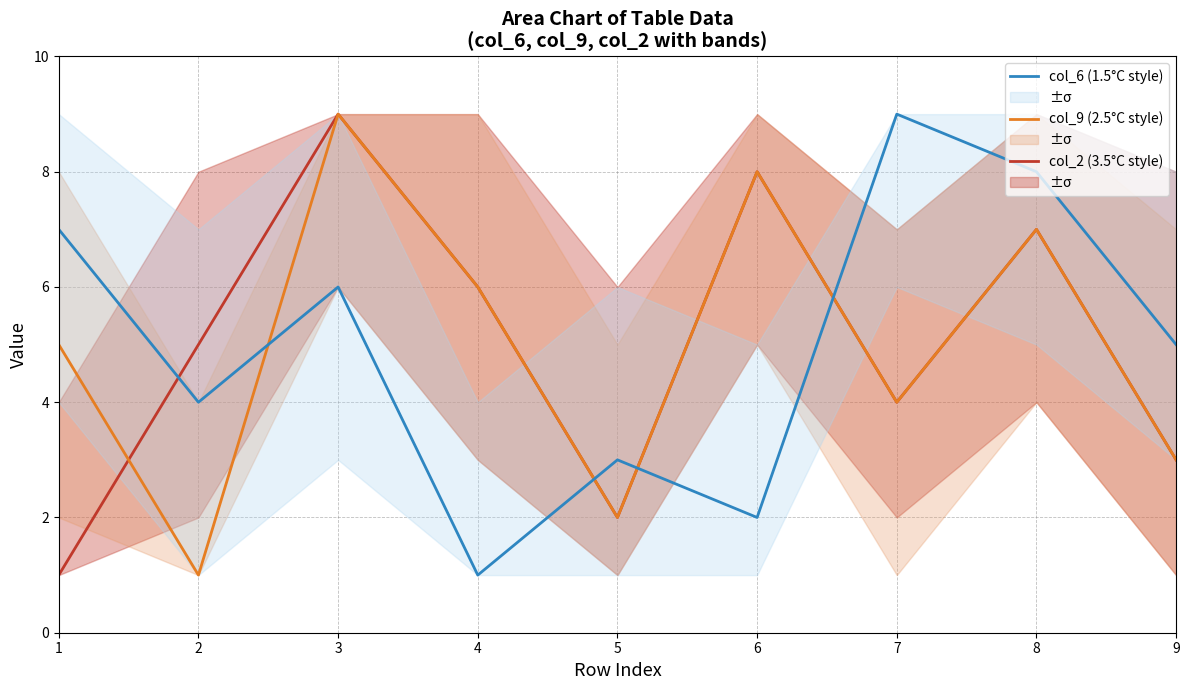

Rank the categories by col_2 (3.5°C style) value from lowest to highest.

1, 5, 9, 7, 2, 4, 8, 6, 3